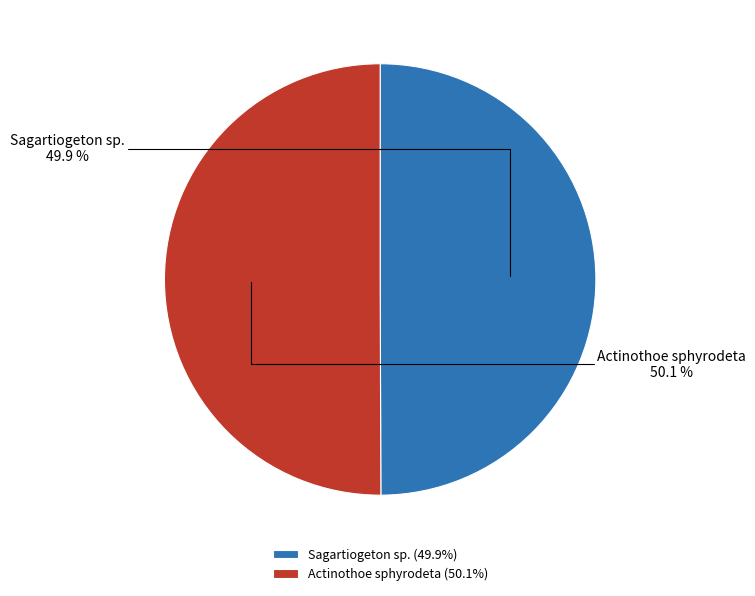

Approximately how many times larger is the value at Actinothoe sphyrodeta compared to Sagartiogeton sp.?

1.0